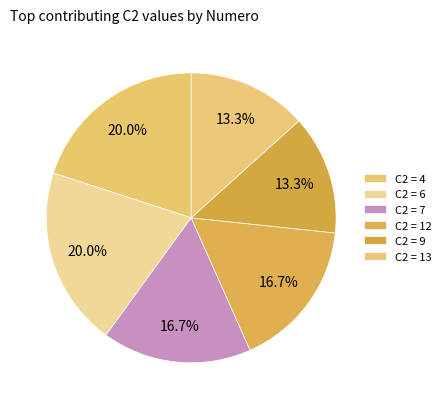

Count the number of slices in the pie.

6